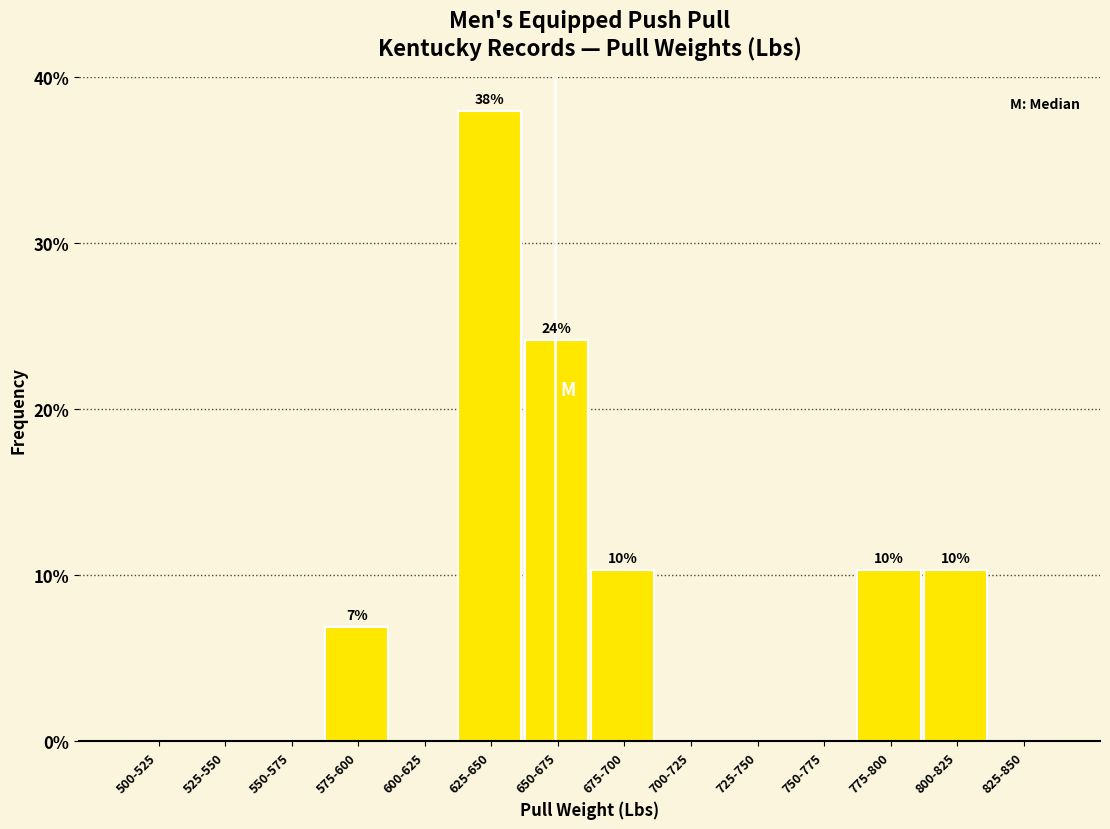

Reading left to right, transcribe all the data shown in this chart.

500-525=0.0	525-550=0.0	550-575=0.0	575-600=6.9	600-625=0.0	625-650=37.9	650-675=24.1	675-700=10.3	700-725=0.0	725-750=0.0	750-775=0.0	775-800=10.3	800-825=10.3	825-850=0.0